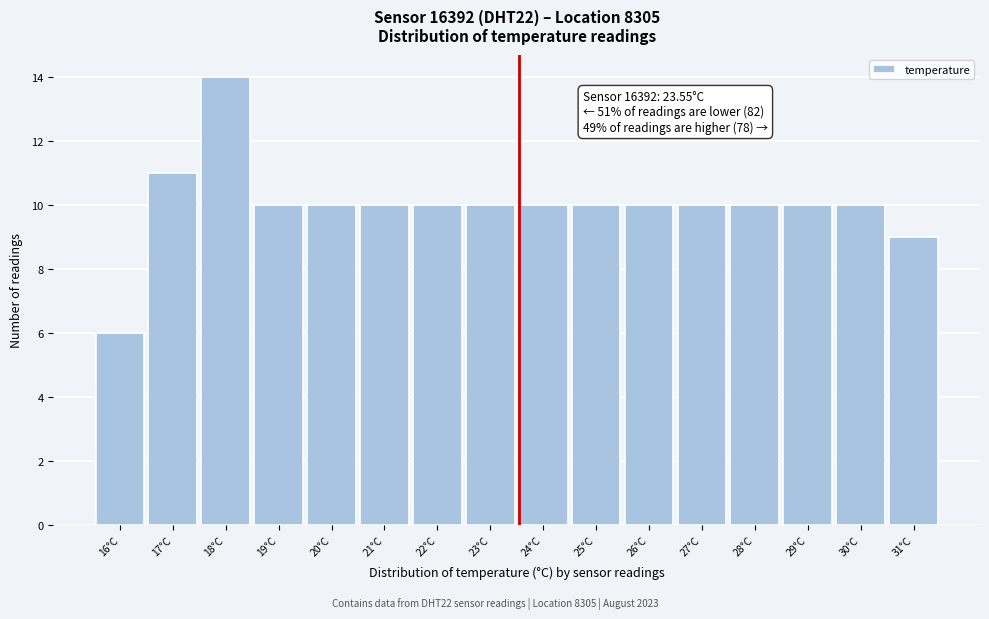

Over which range of the x-axis is the bar tallest?

17.5 to 18.5